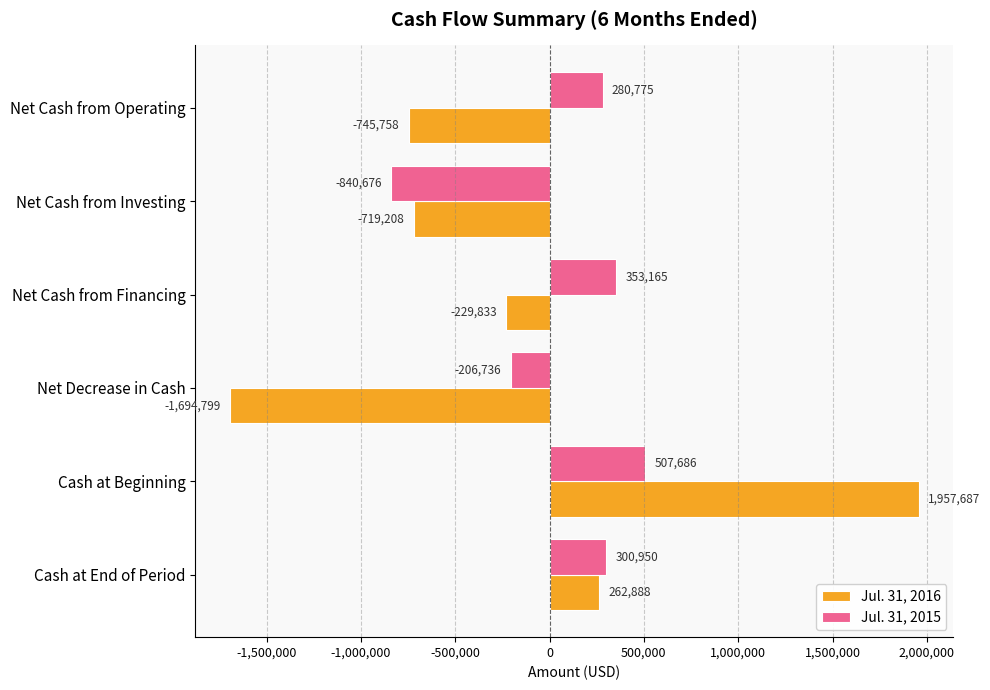

Which series has the widest spread of values?

Jul. 31, 2016